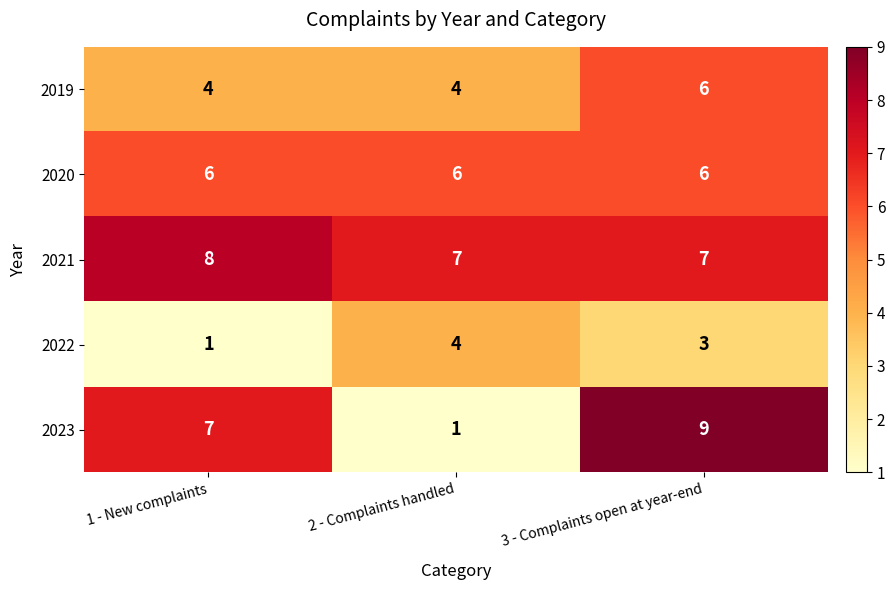

What is the total value across all series at 1 - New complaints?

26